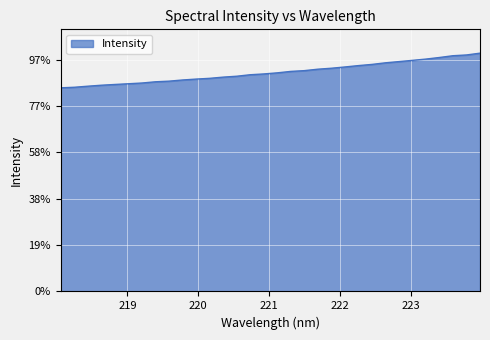

Does the chart display data point markers on the line(s)?

No